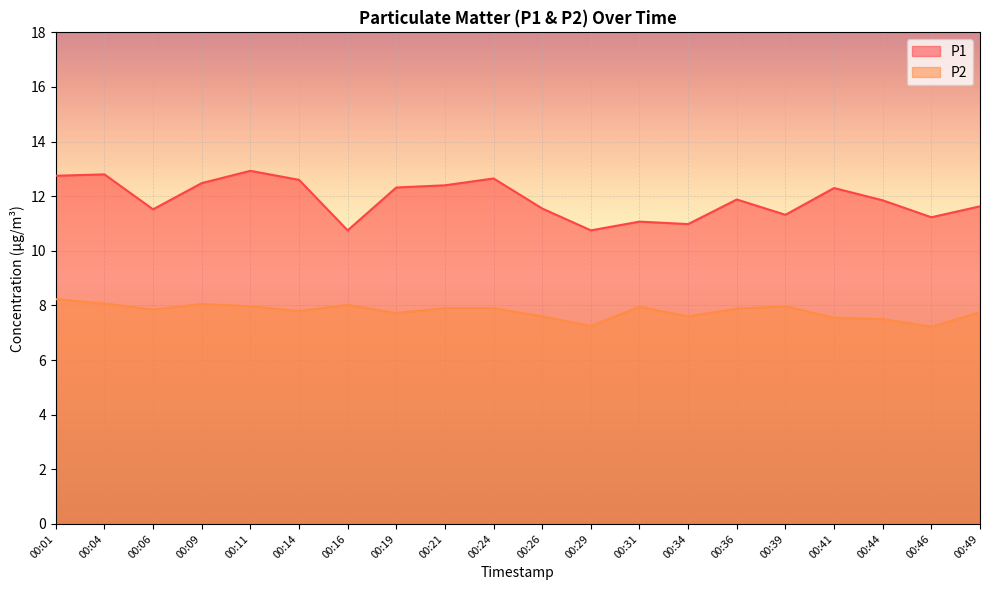

Reading left to right, what are all the values shown in this chart?

P1: 12.8	12.8	11.5	12.5	12.9	12.6	10.8	12.3	12.4	12.7	11.6	10.8	11.1	11.0	11.9	11.3	12.3	11.8	11.2	11.6
P2: 8.2	8.1	7.8	8.1	8.0	7.8	8.0	7.7	7.9	7.9	7.6	7.2	8.0	7.6	7.9	8.0	7.5	7.5	7.2	7.8